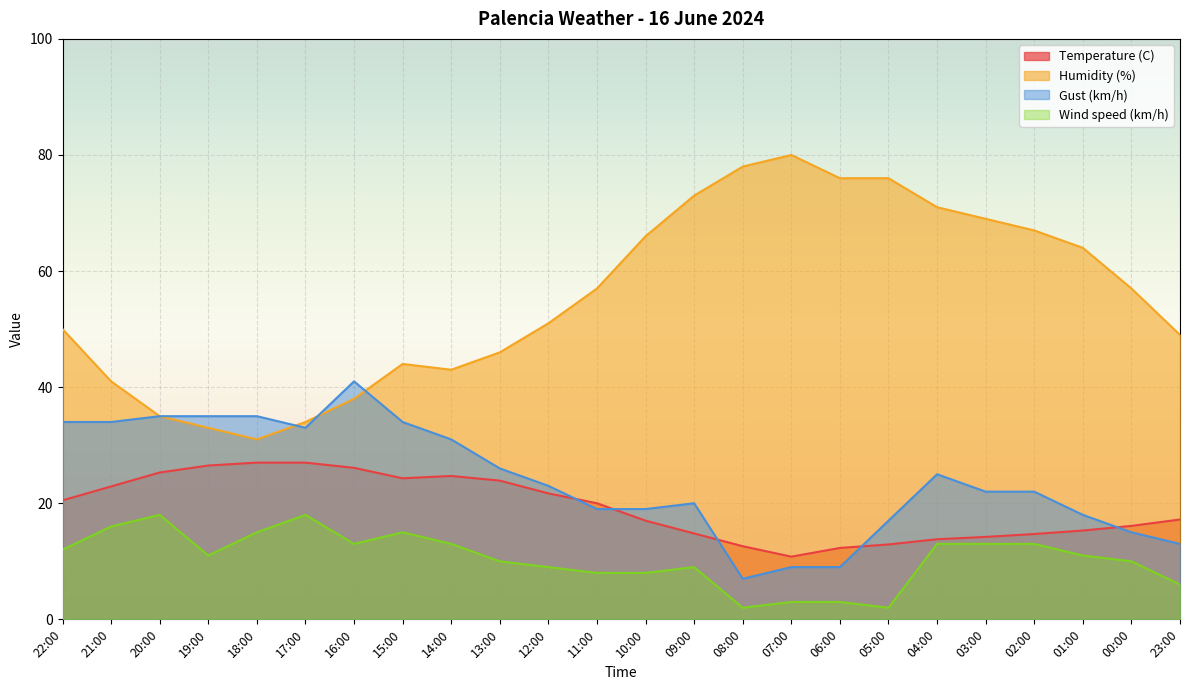

True or false: Humidity (%) and Wind speed (km/h) intersect in this chart.

False